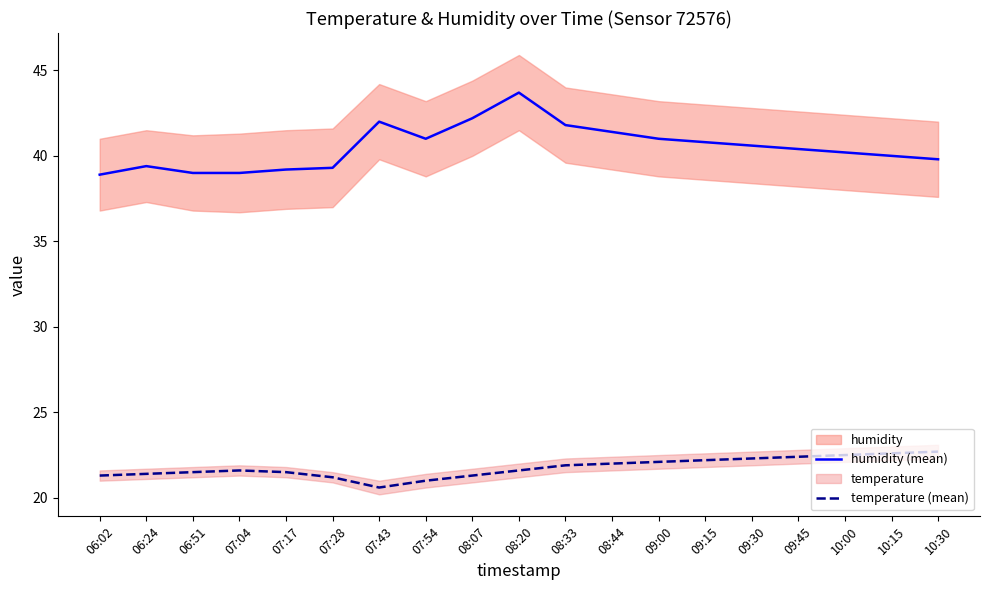

Is the value of temperature (mean) at 10:15 greater than the value of humidity (mean) at 07:17?

No